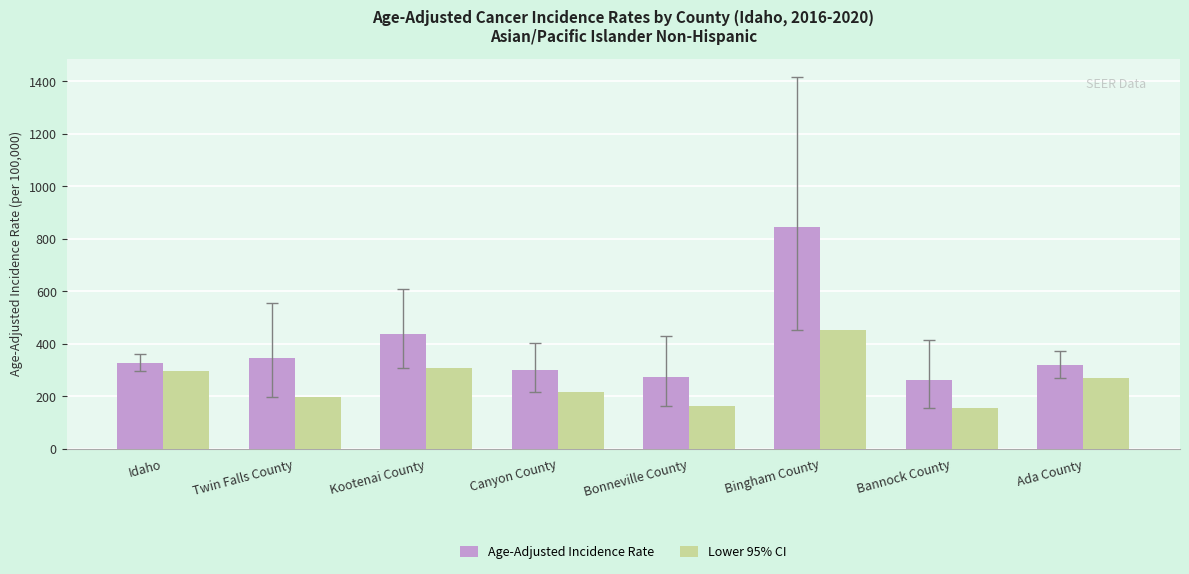

What position from the right is Idaho?

8